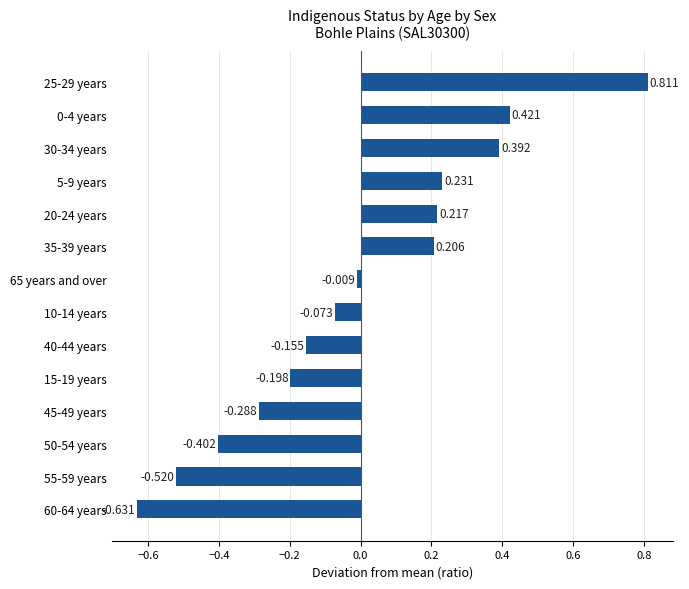

Count the number of values greater than 0.

6